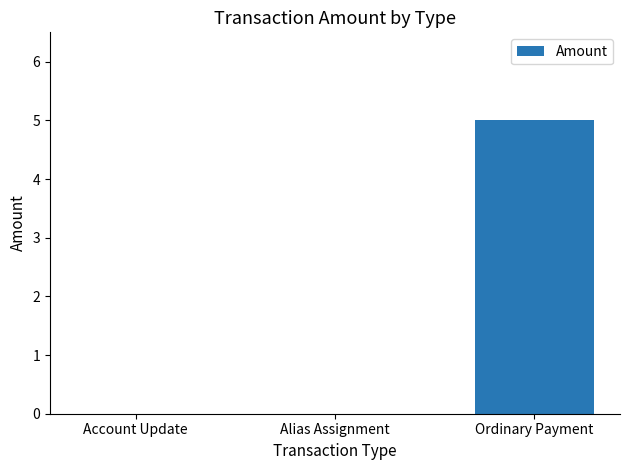

How many values are between 0 and 5?

3